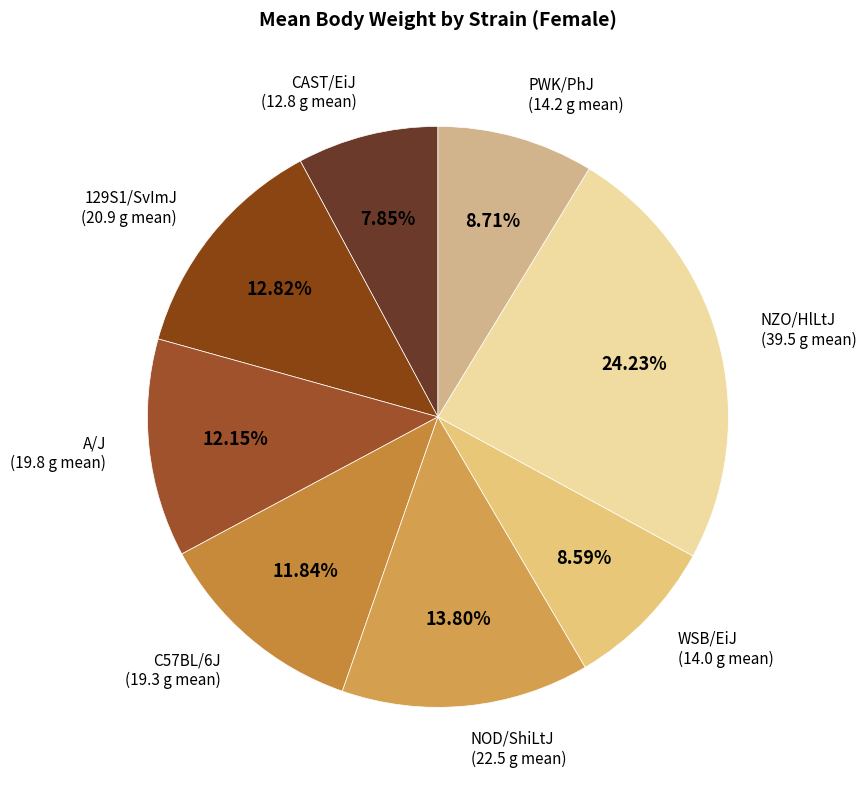

Is there any slice that represents more than half of the pie?

No